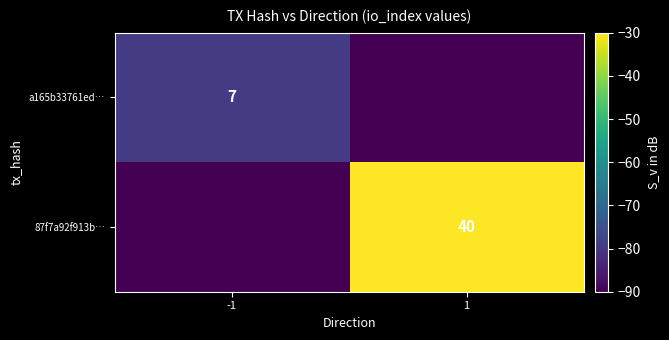

At how many categories does at least one series exceed -61?

1